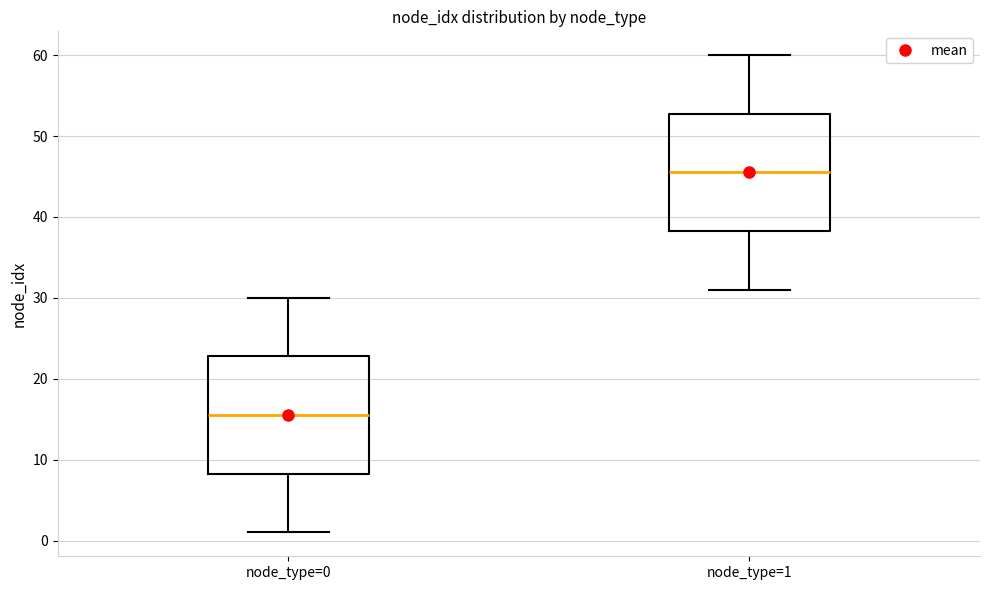

Reading left to right, read every box against the y-axis: the position of its median line, the range the box covers, and the ends of its whiskers. The values are not printed on the chart, so give them approximately, as read against the axis.

node_type=0: median 16, box 8 to 23, whiskers 1 to 30
node_type=1: median 46, box 38 to 53, whiskers 31 to 60